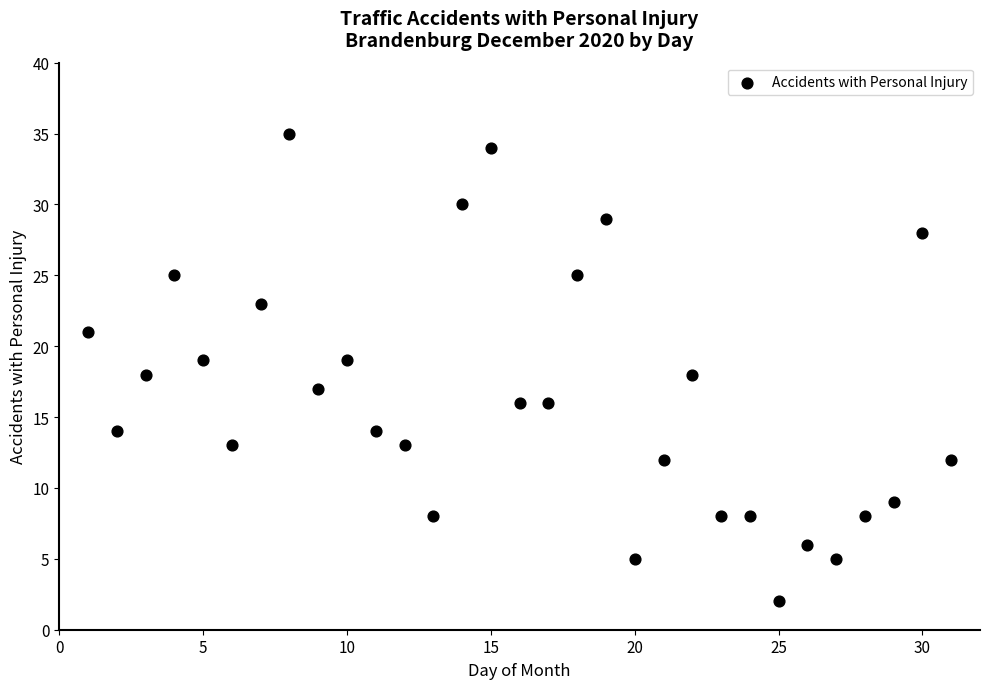

What is the range of X values (max minus min)?

30